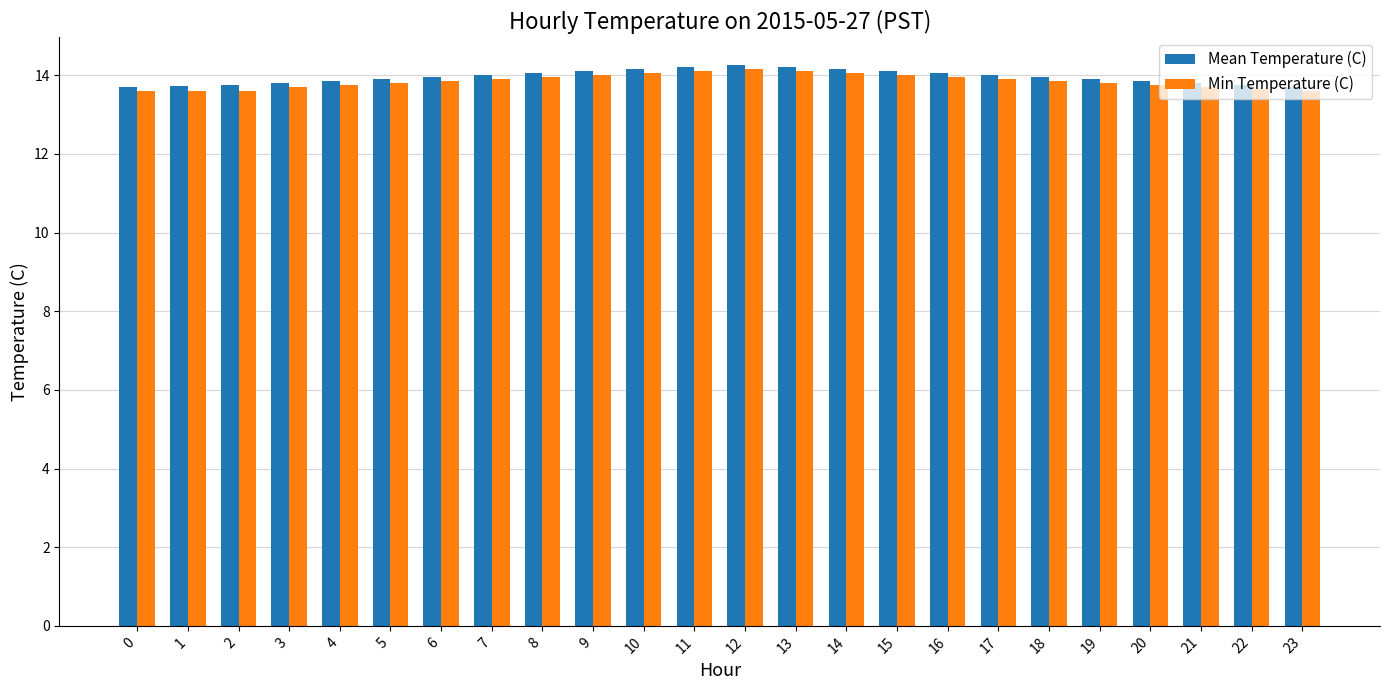

What is the smallest value displayed?

13.6